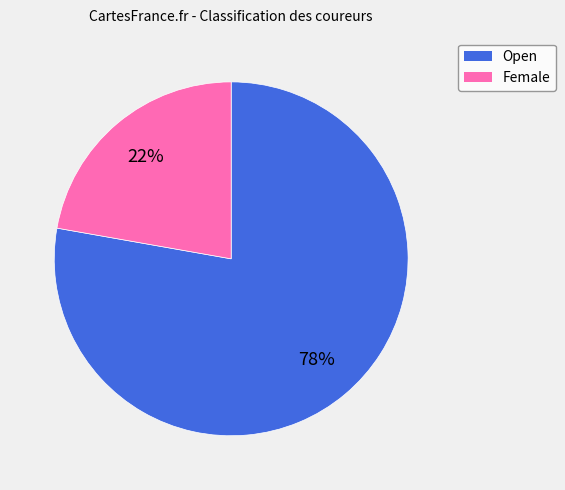

Does Open account for over 50% of the chart?

Yes